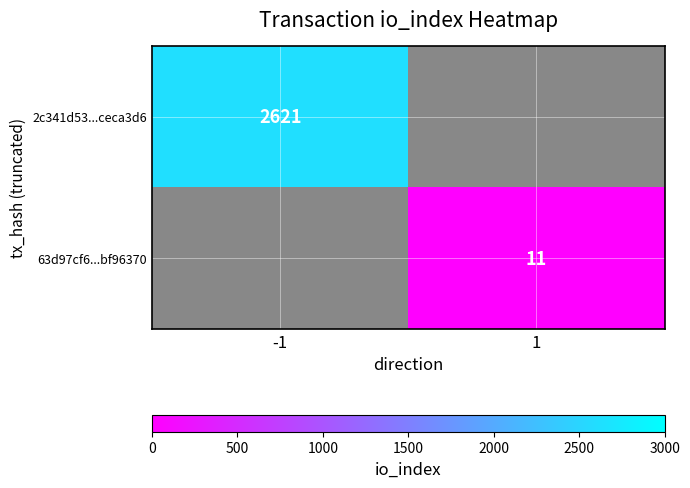

Which label corresponds to the largest value in the chart?

-1